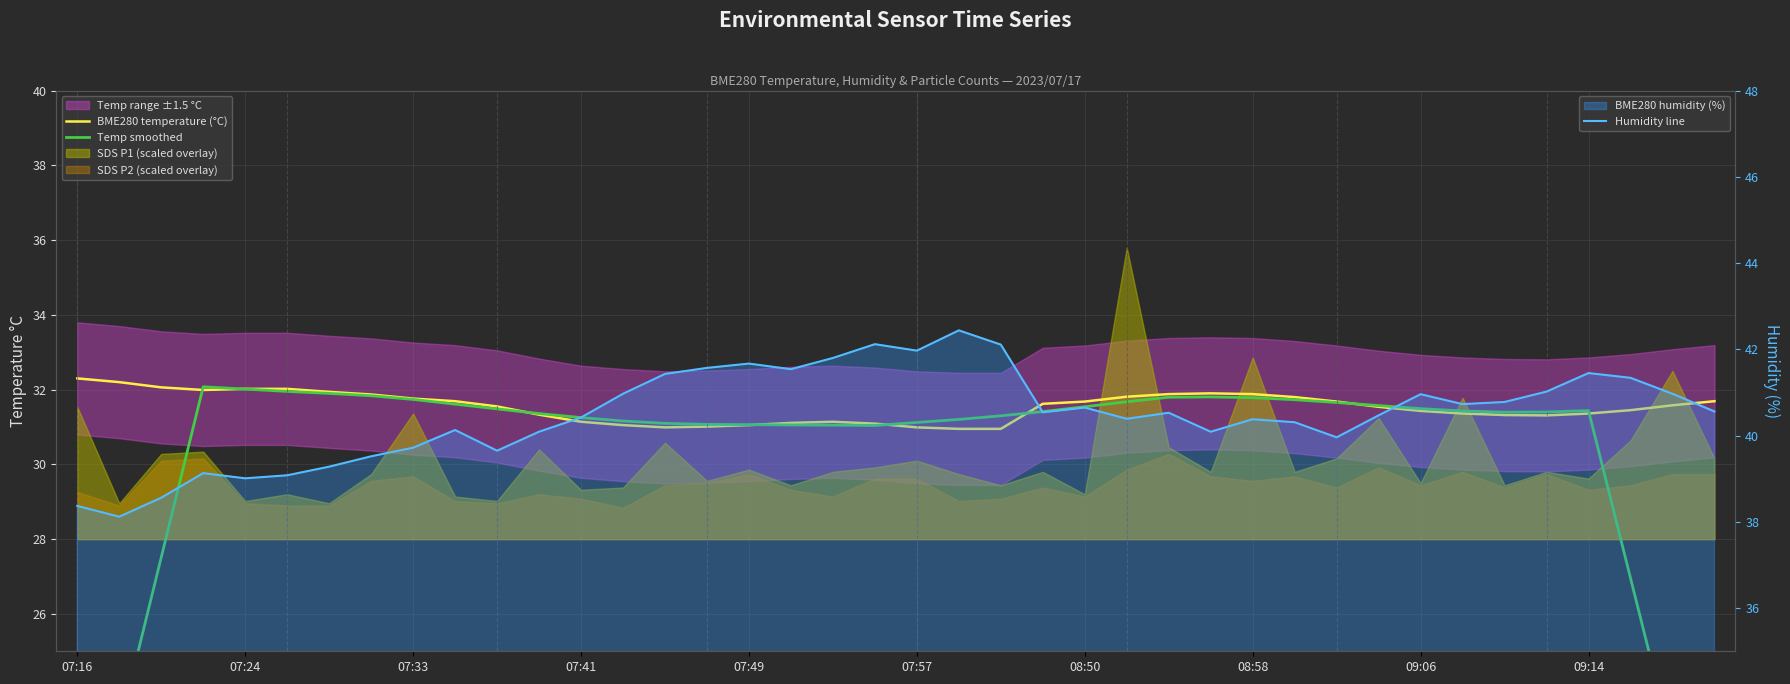

What is the value of the Temp smoothed point at the 12th from the left?

31.4